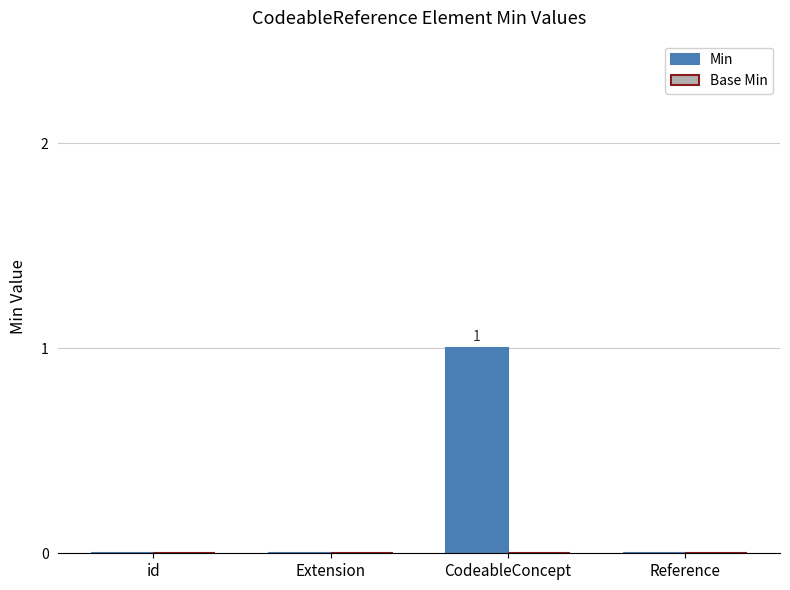

Reading right to left, transcribe all the data shown in this chart.

Reference=0	CodeableConcept=1	Extension=0	id=0